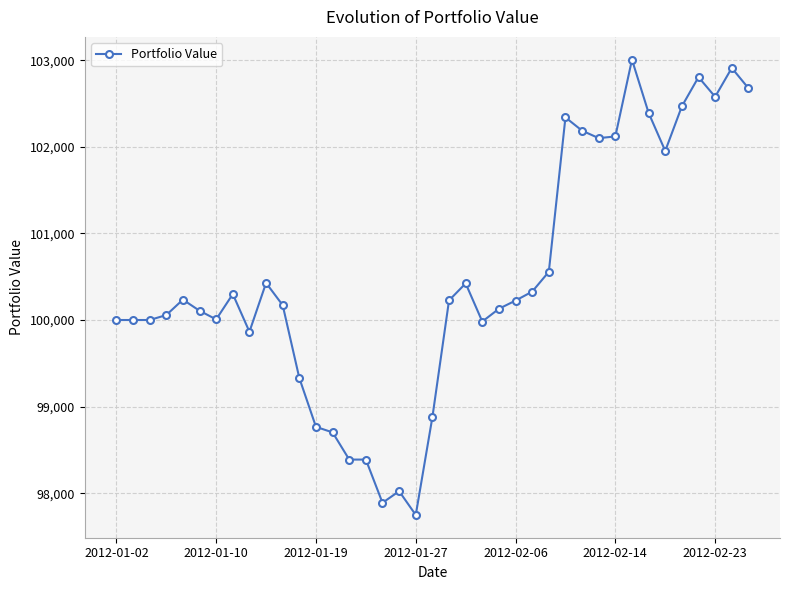

What is the maximum value shown in the chart?

103007.6